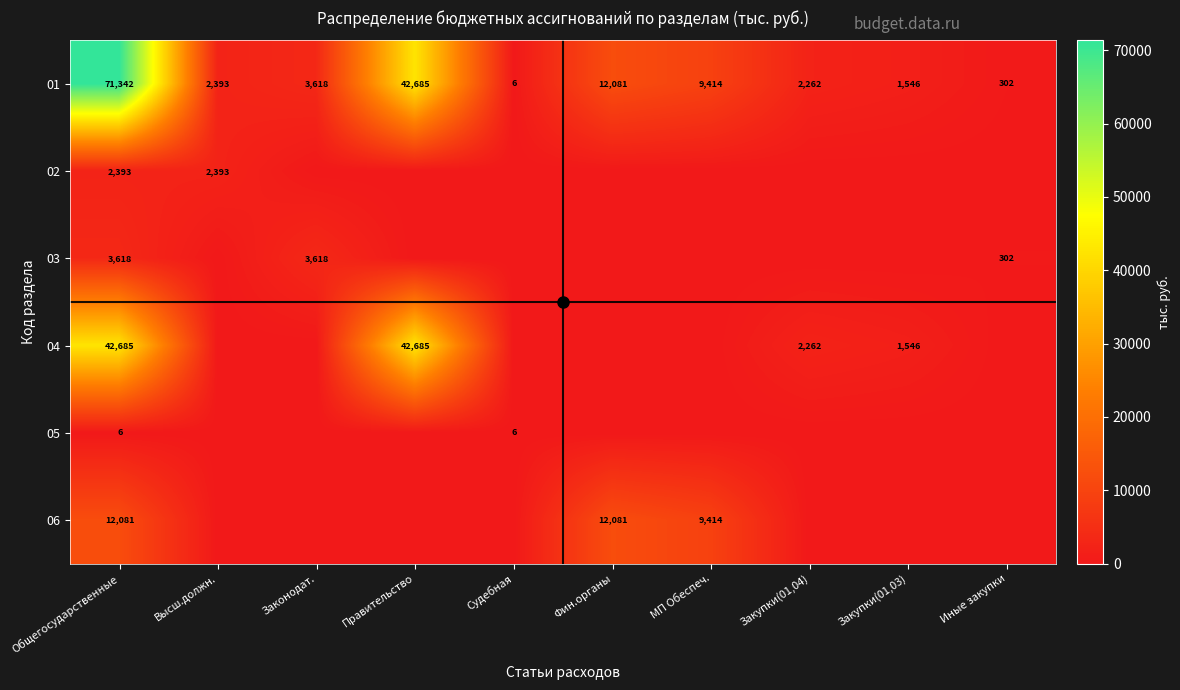

Is it true that 01 equals 124092 at Общегосударственные?

False